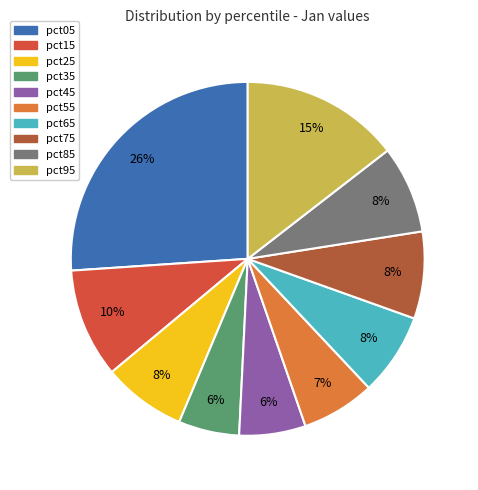

The pct35 slice represents 6% of the pie. True or false?

True